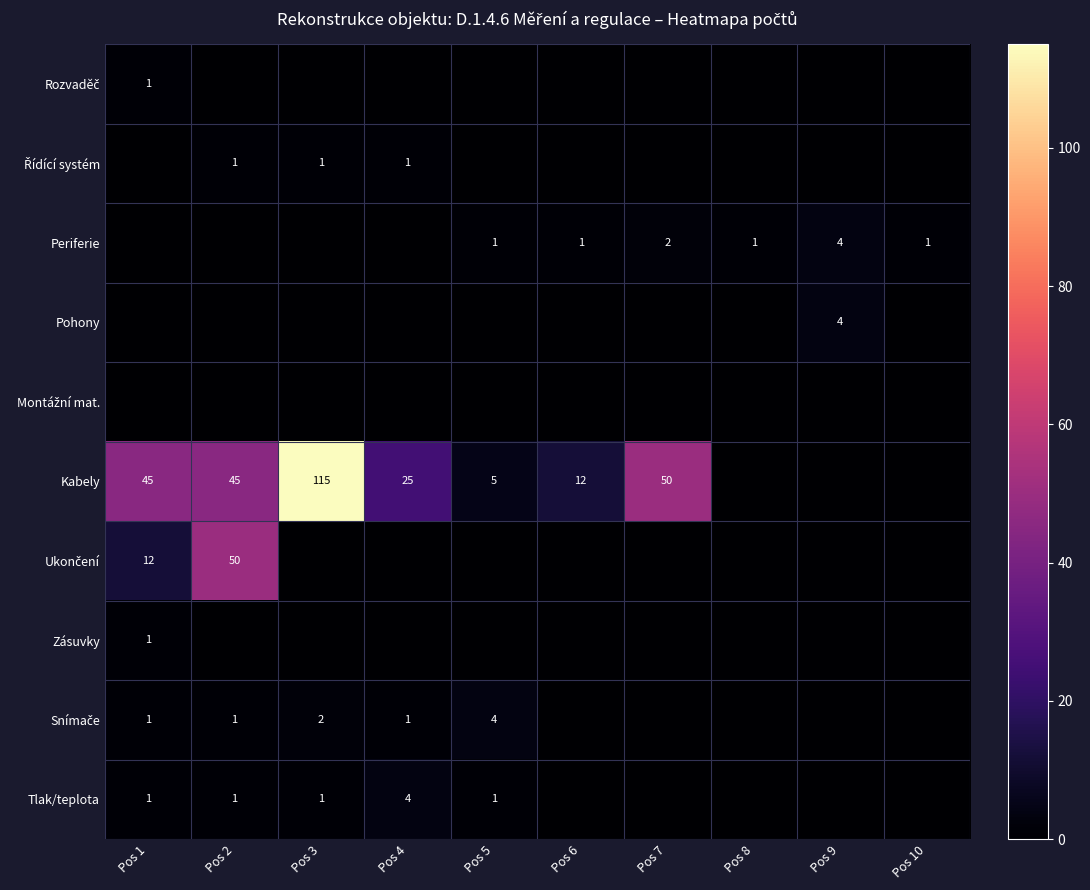

Is it true that Tlak/teplota equals 4 at Pos 4?

True